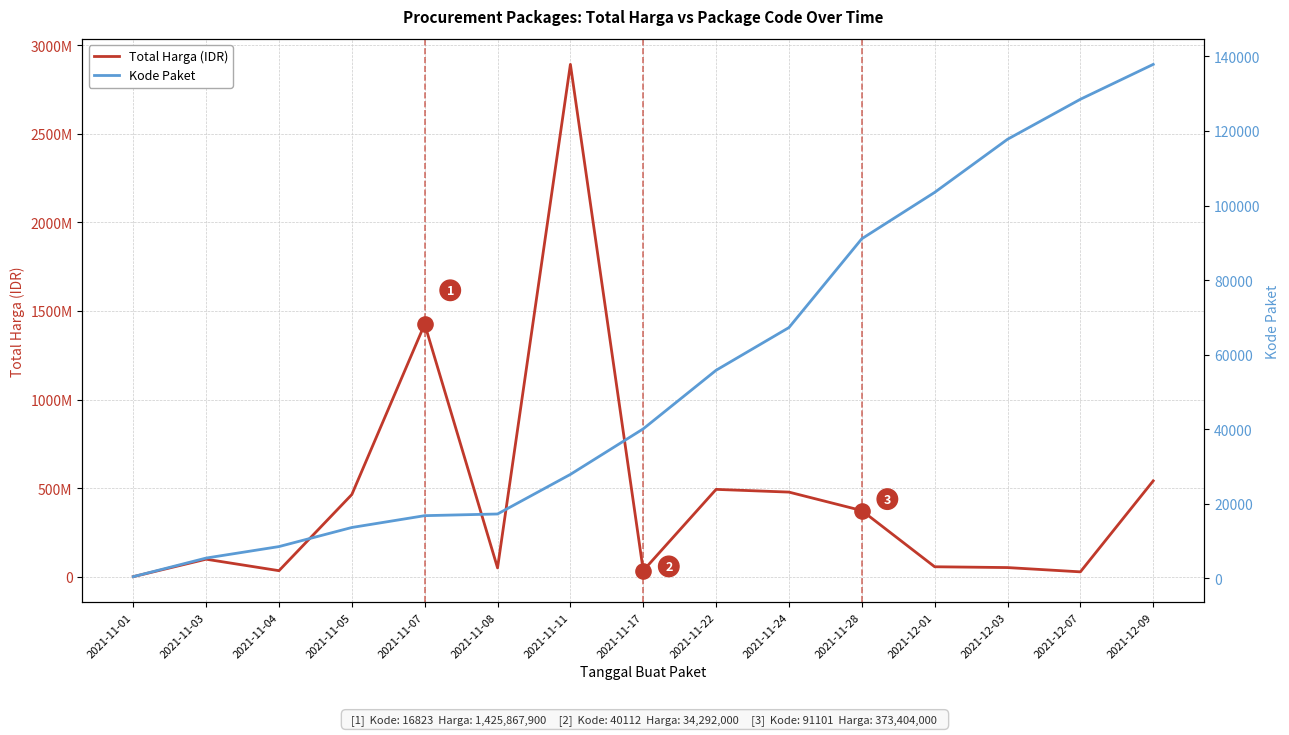

What are all the series names shown in the legend?

Total Harga (IDR), Kode Paket